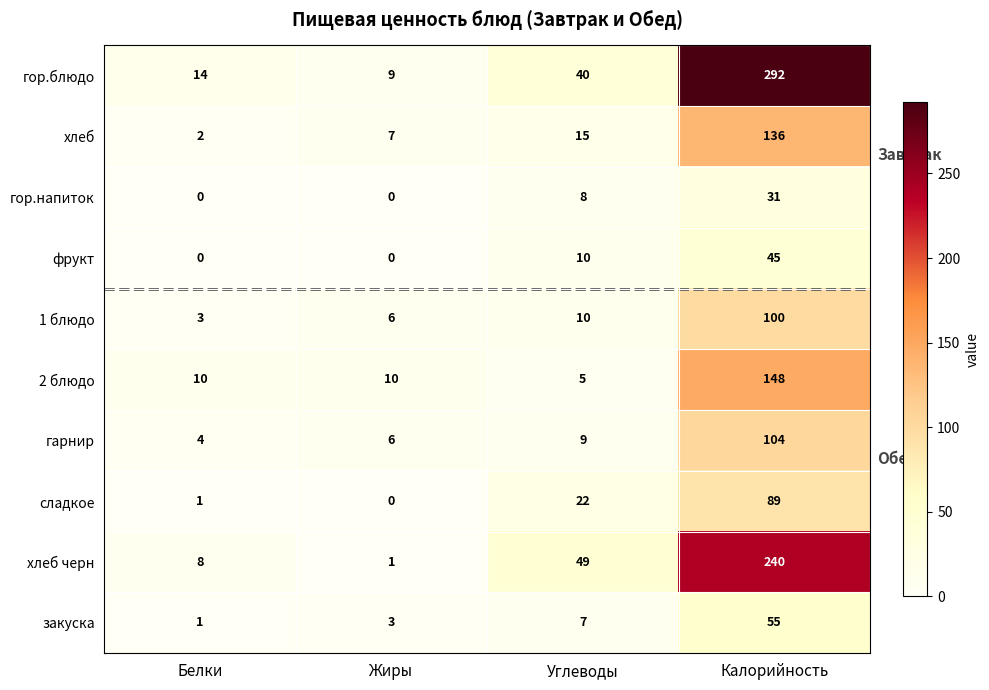

The хлеб черн series shows 1 at Жиры. True or false?

True